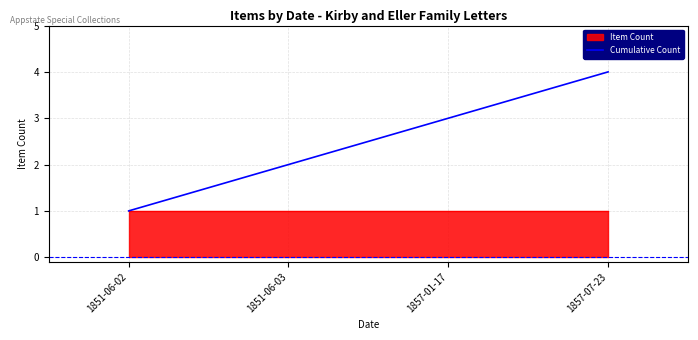

True or false: the data shows 2 at 1857-07-23.

False